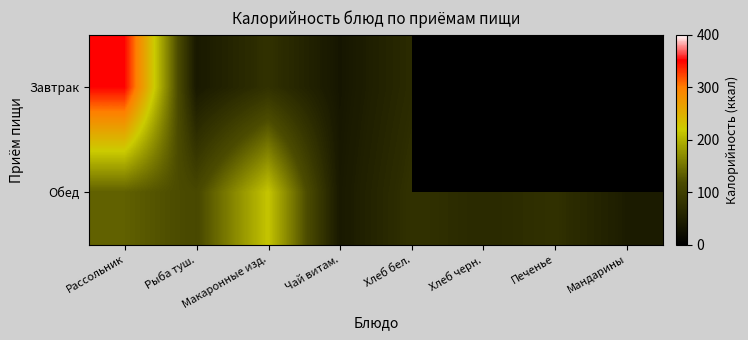

Count the number of data series in this chart.

2